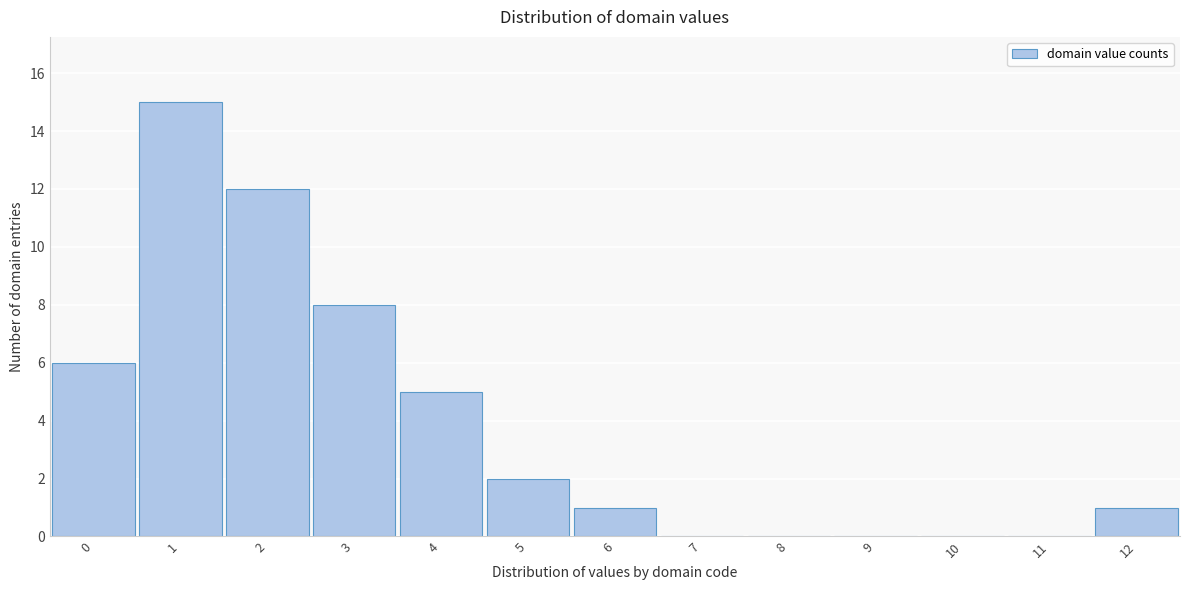

Which range on the x-axis has the tallest bar?

0.5 to 1.5